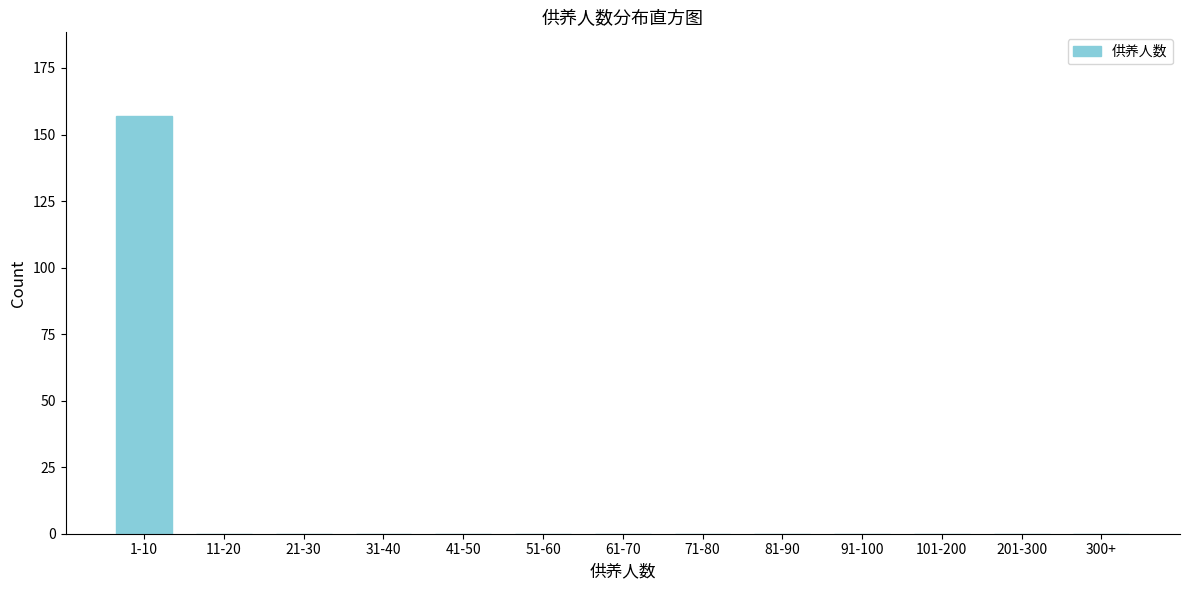

Reading left to right, list all the values displayed in this chart.

1-10=157	11-20=0	21-30=0	31-40=0	41-50=0	51-60=0	61-70=0	71-80=0	81-90=0	91-100=0	101-200=0	201-300=0	300+=0